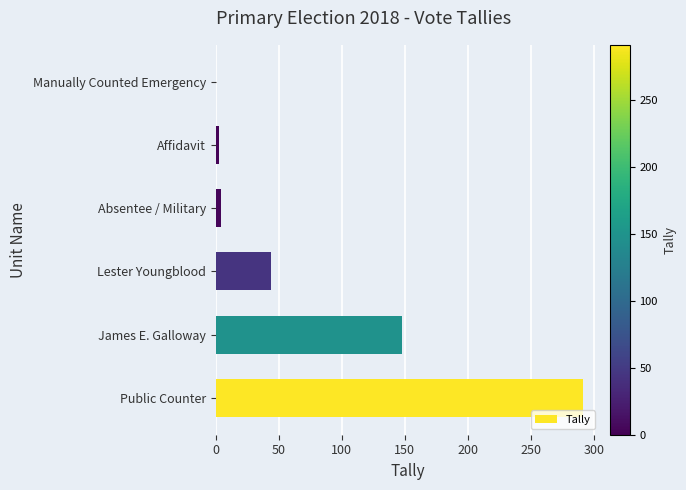

What value does the data have at James E. Galloway?

148